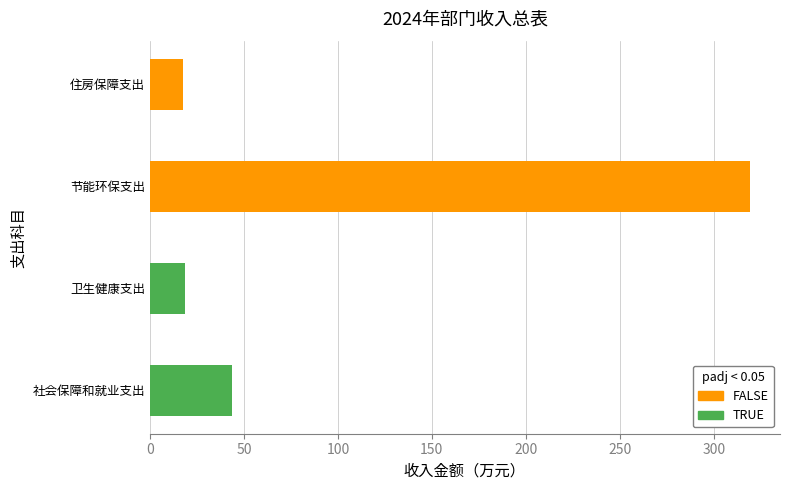

Which label corresponds to the largest value in the chart?

节能环保支出